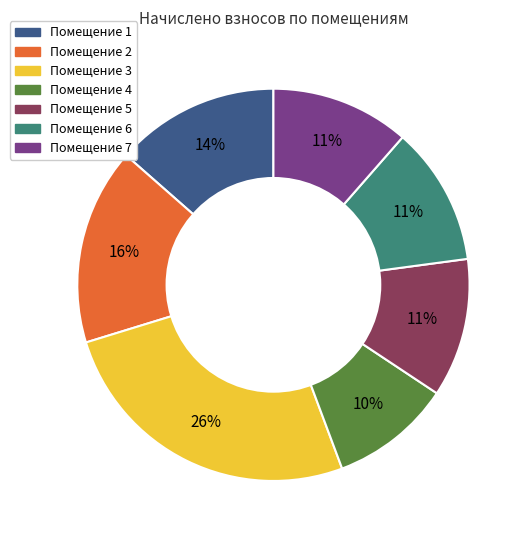

To the nearest percent, what is the difference between the largest and smallest slice percentages?

16%